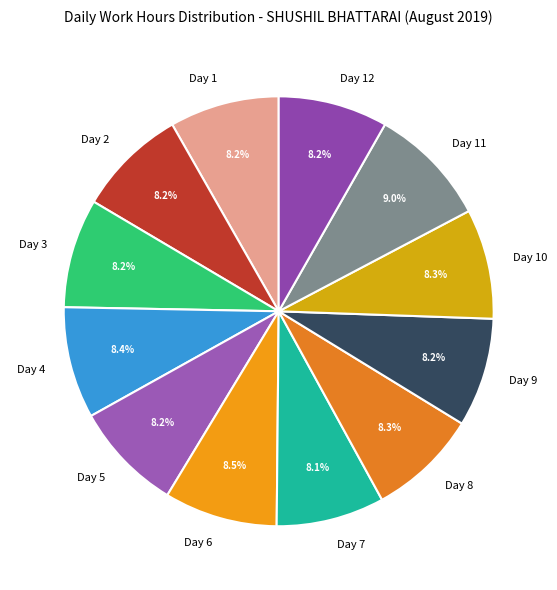

To the nearest percent, what percentage of the pie is Day 11?

9%